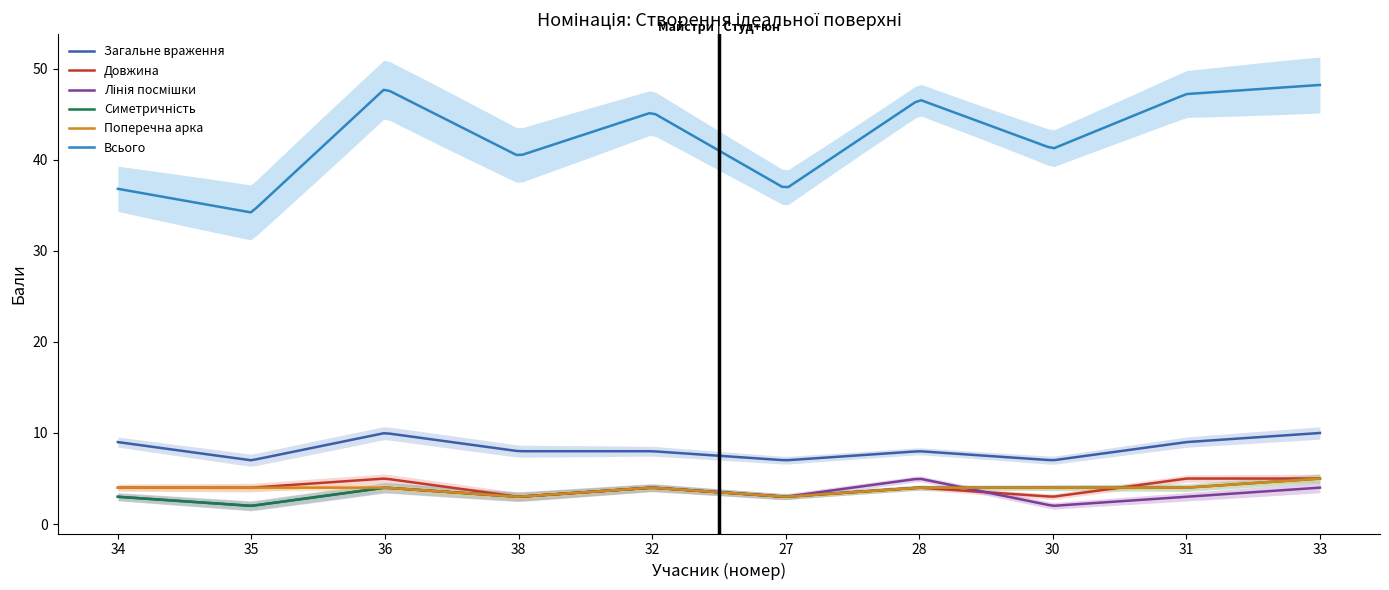

In Загальне враження, how many points are higher than both neighbors (excluding endpoints)?

2